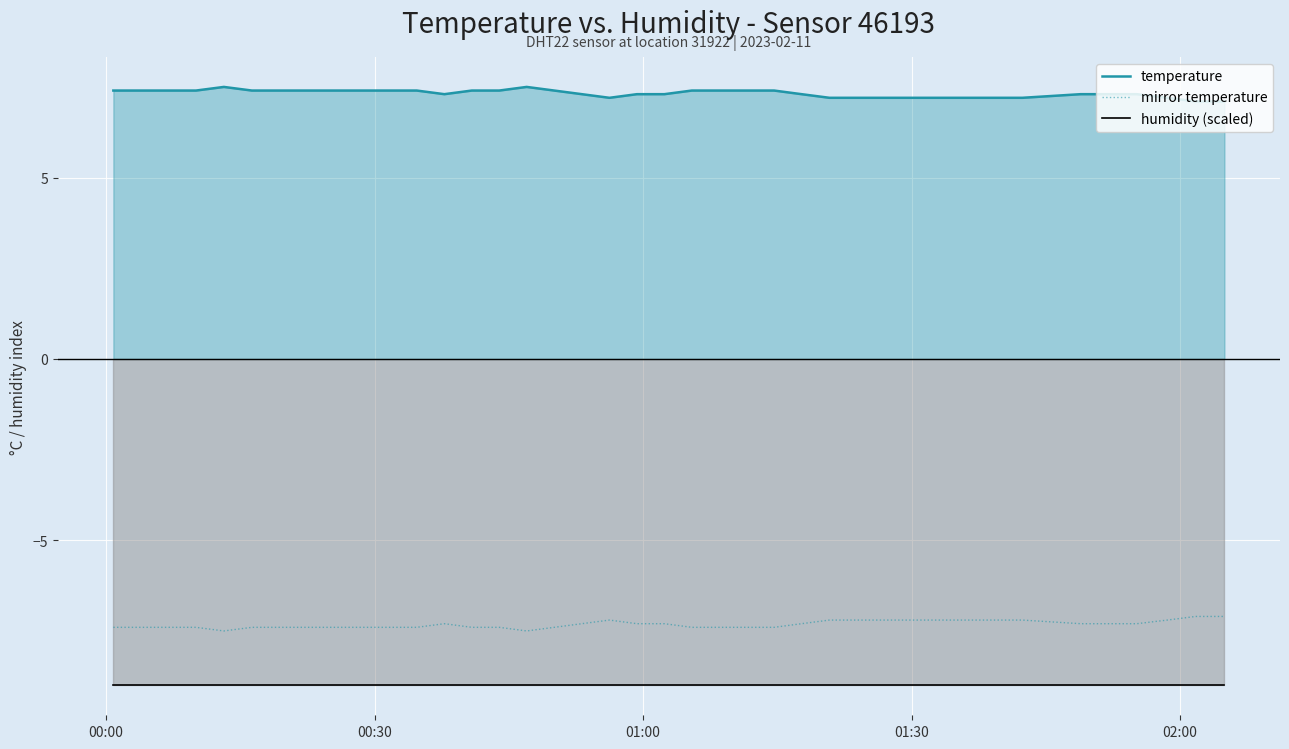

What is the difference between the maximum and minimum values in the mirror temperature series?

0.4